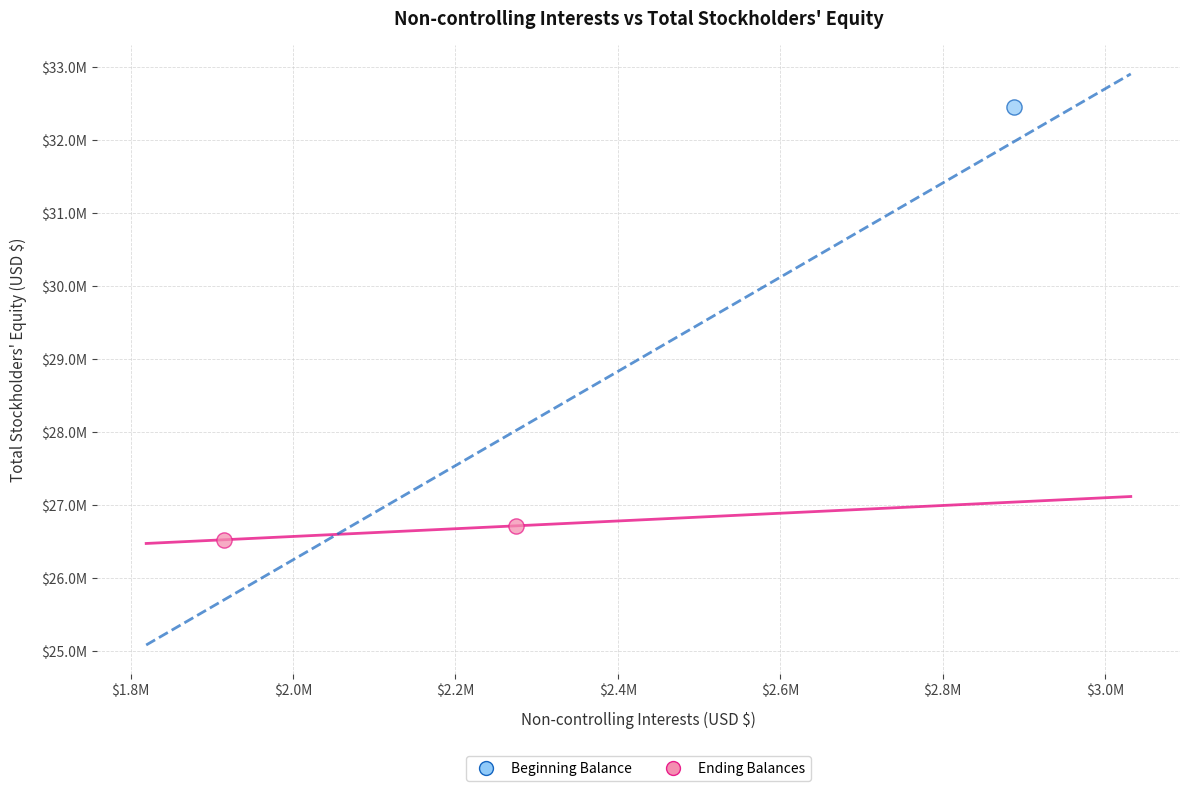

What are all the series names shown in the legend?

Beginning Balance, Ending Balances